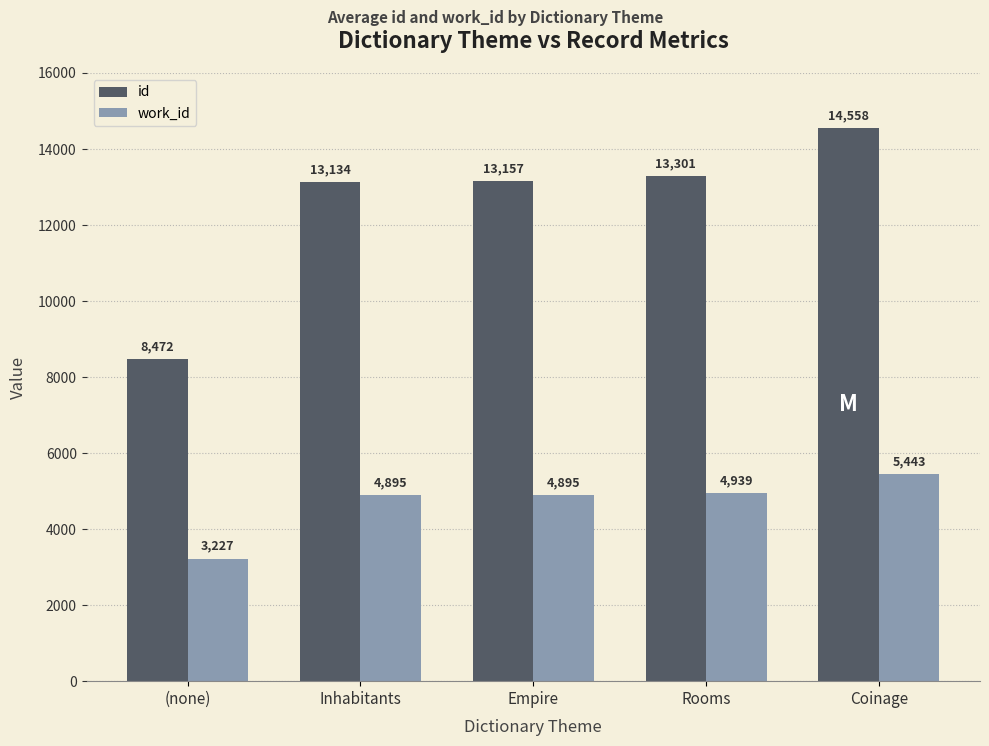

What are all the series names shown in the legend?

id, work_id